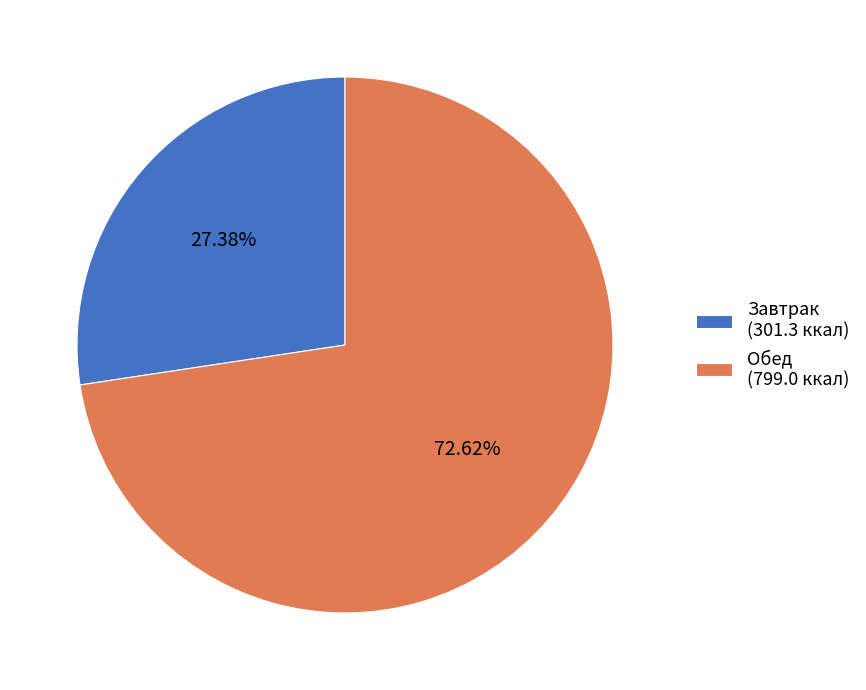

Is the sum of Завтрак (301.3 ккал) and Обед (799.0 ккал) greater than half?

Yes